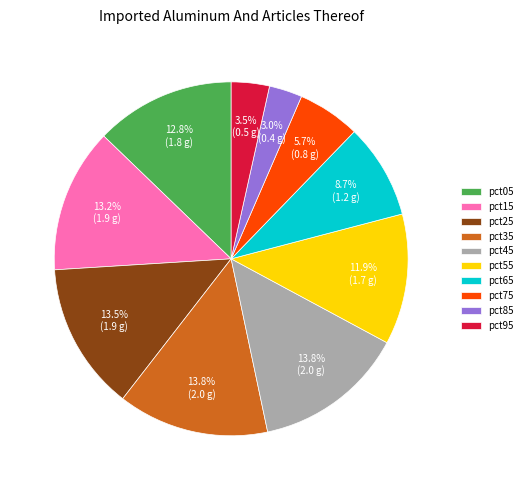

The pct65 slice represents 9% of the pie. True or false?

True